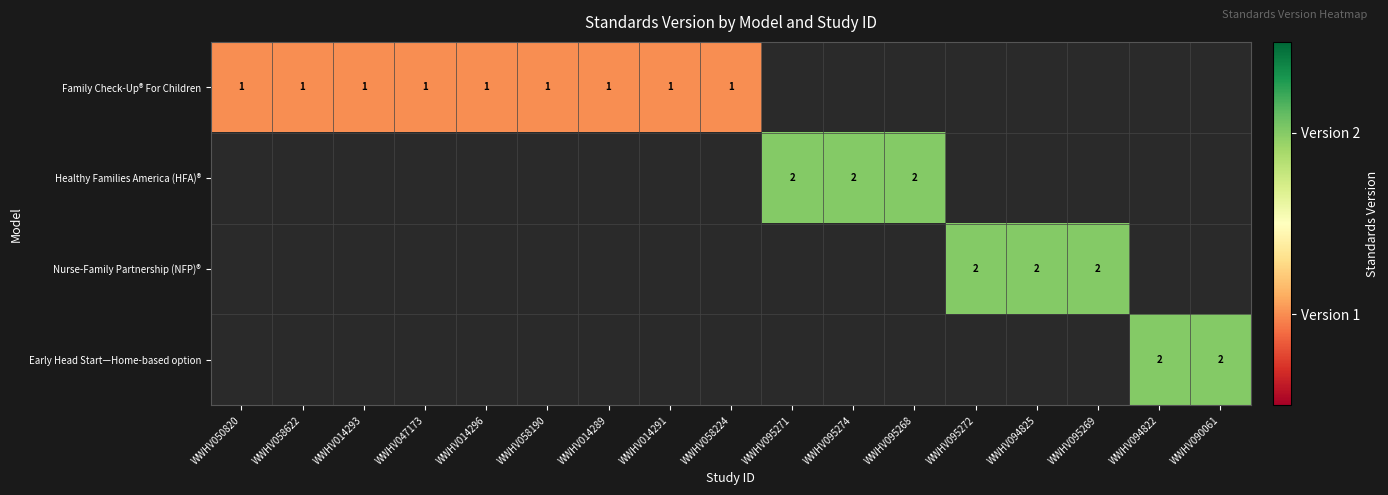

Is it true that Family Check-Up® For Children equals 2 at WWHV014289?

False